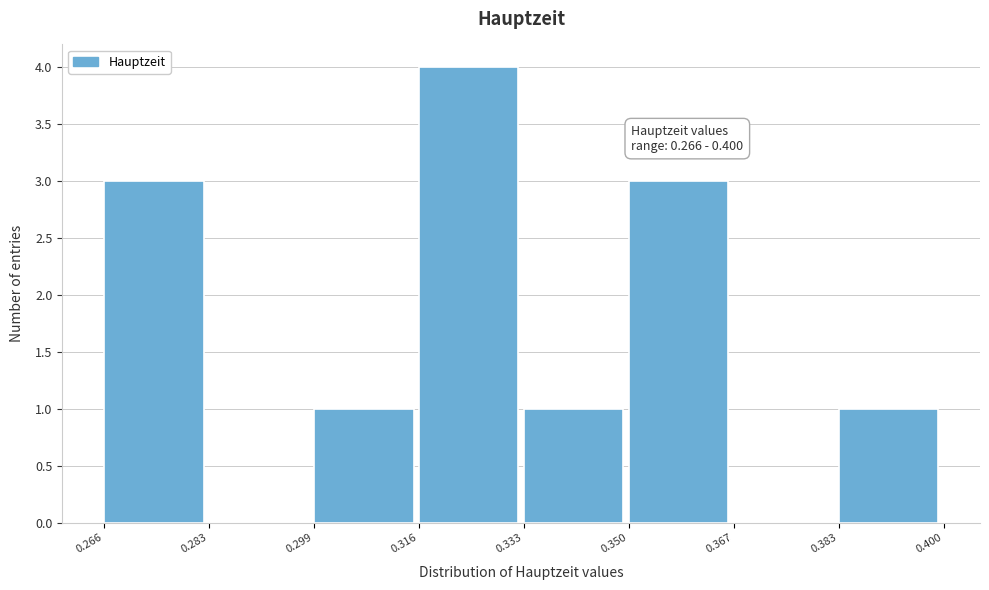

Over which range of the x-axis is the bar tallest?

0.316 to 0.333